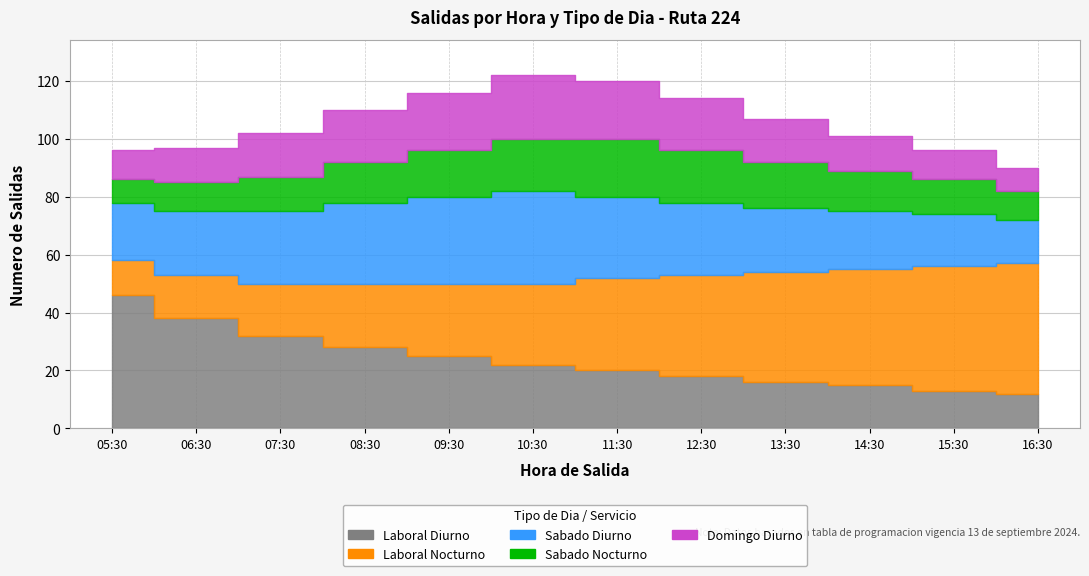

Reading left to right, what are all the values shown in this chart?

Laboral Diurno: 05:30=46	06:30=38	07:30=32	08:30=28	09:30=25	10:30=22	11:30=20	12:30=18	13:30=16	14:30=15	15:30=13	16:30=12
Laboral Nocturno: 05:30=12	06:30=15	07:30=18	08:30=22	09:30=25	10:30=28	11:30=32	12:30=35	13:30=38	14:30=40	15:30=43	16:30=45
Sabado Diurno: 05:30=20	06:30=22	07:30=25	08:30=28	09:30=30	10:30=32	11:30=28	12:30=25	13:30=22	14:30=20	15:30=18	16:30=15
Sabado Nocturno: 05:30=8	06:30=10	07:30=12	08:30=14	09:30=16	10:30=18	11:30=20	12:30=18	13:30=16	14:30=14	15:30=12	16:30=10
Domingo Diurno: 05:30=10	06:30=12	07:30=15	08:30=18	09:30=20	10:30=22	11:30=20	12:30=18	13:30=15	14:30=12	15:30=10	16:30=8